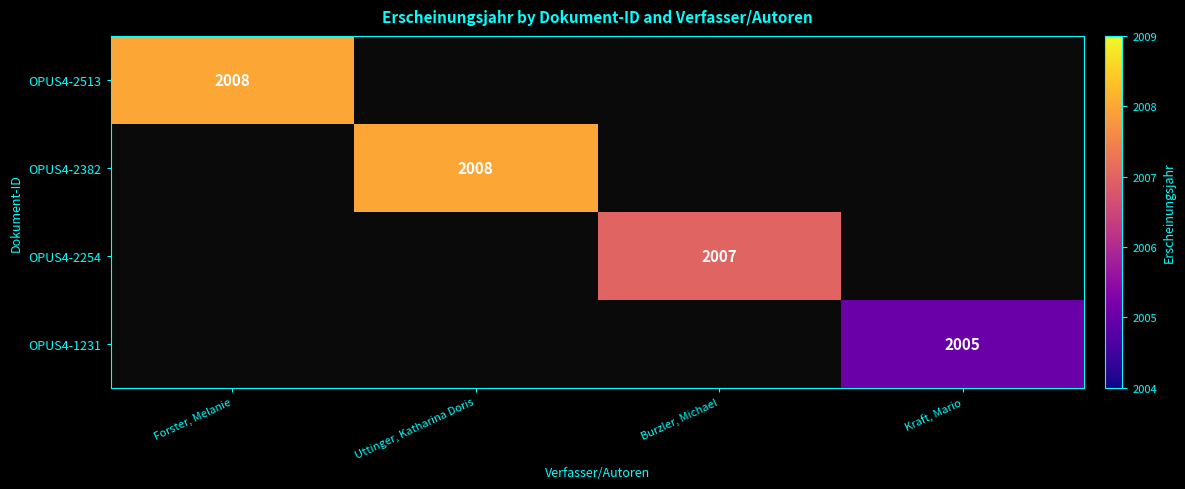

How many series are shown in this chart?

4